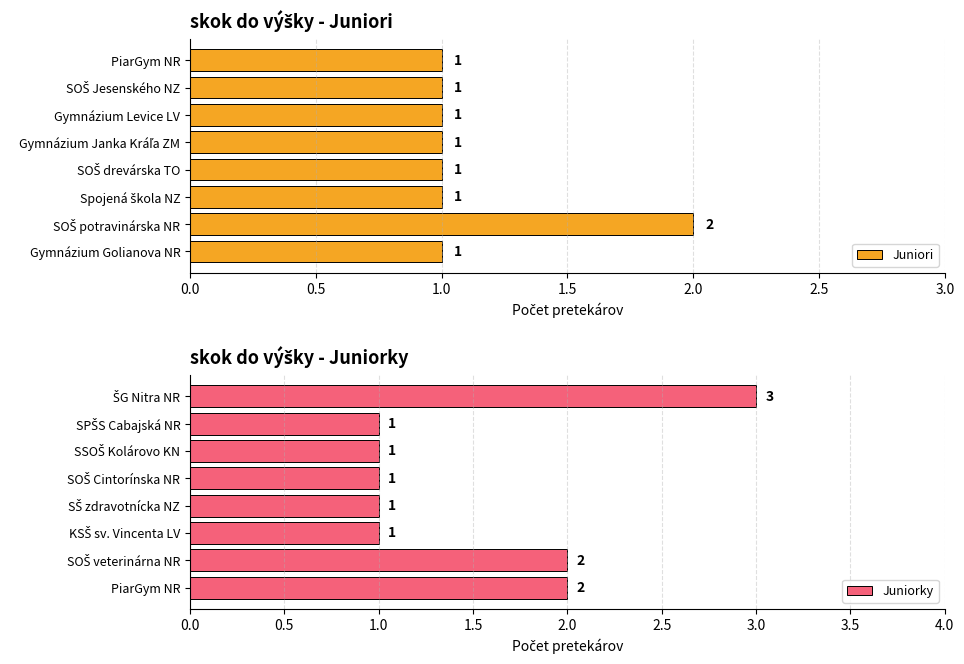

Count the Juniori values in the range 1 to 2.

8